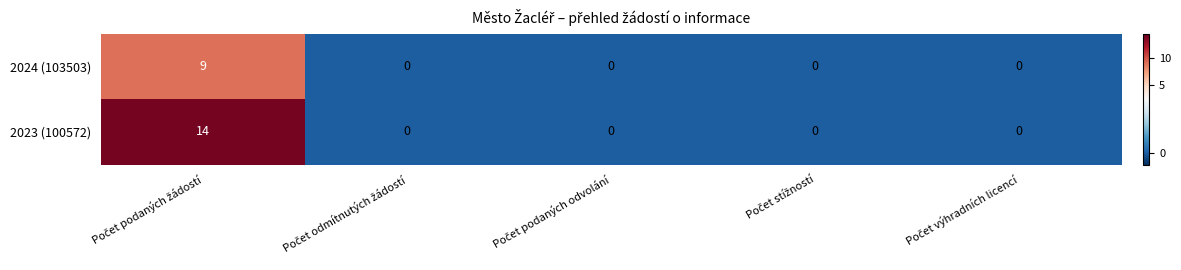

Which series has the largest range (max minus min)?

2023 (100572)